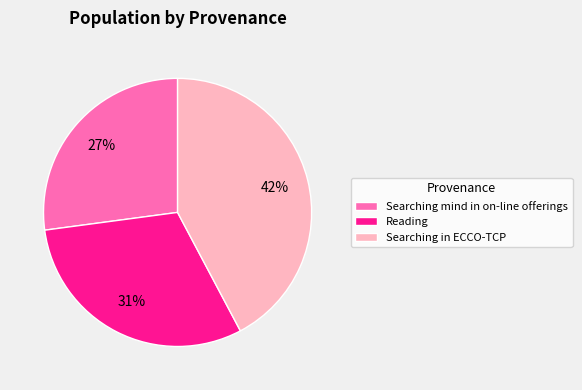

Approximately how many times larger is the value at Searching mind in on-line offerings compared to Reading?

0.9